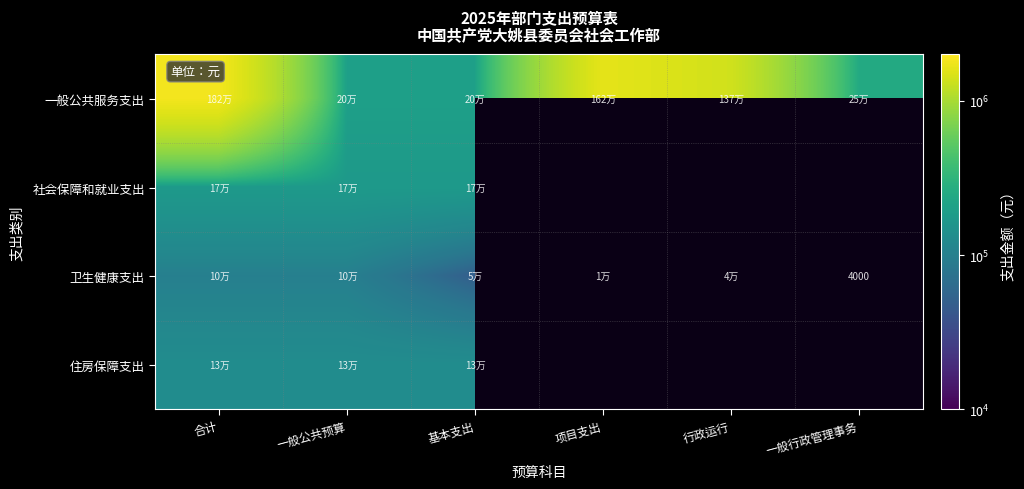

Is it true that 卫生健康支出 equals 5745 at 一般行政管理事务?

False